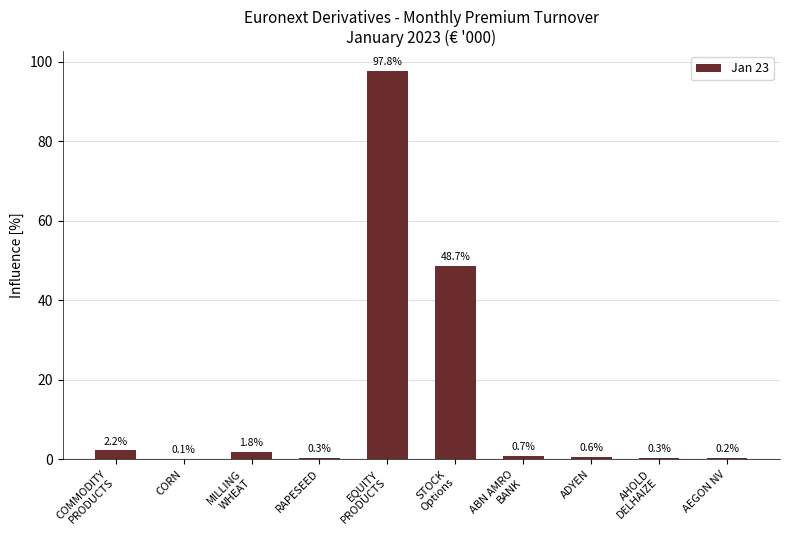

Reading right to left, extract all data points from this chart.

AEGON NV=0.2	AHOLD
DELHAIZE=0.3	ADYEN=0.6	ABN AMRO
BANK=0.7	STOCK
Options=48.7	EQUITY
PRODUCTS=97.8	RAPESEED=0.3	MILLING
WHEAT=1.8	CORN=0.1	COMMODITY
PRODUCTS=2.2